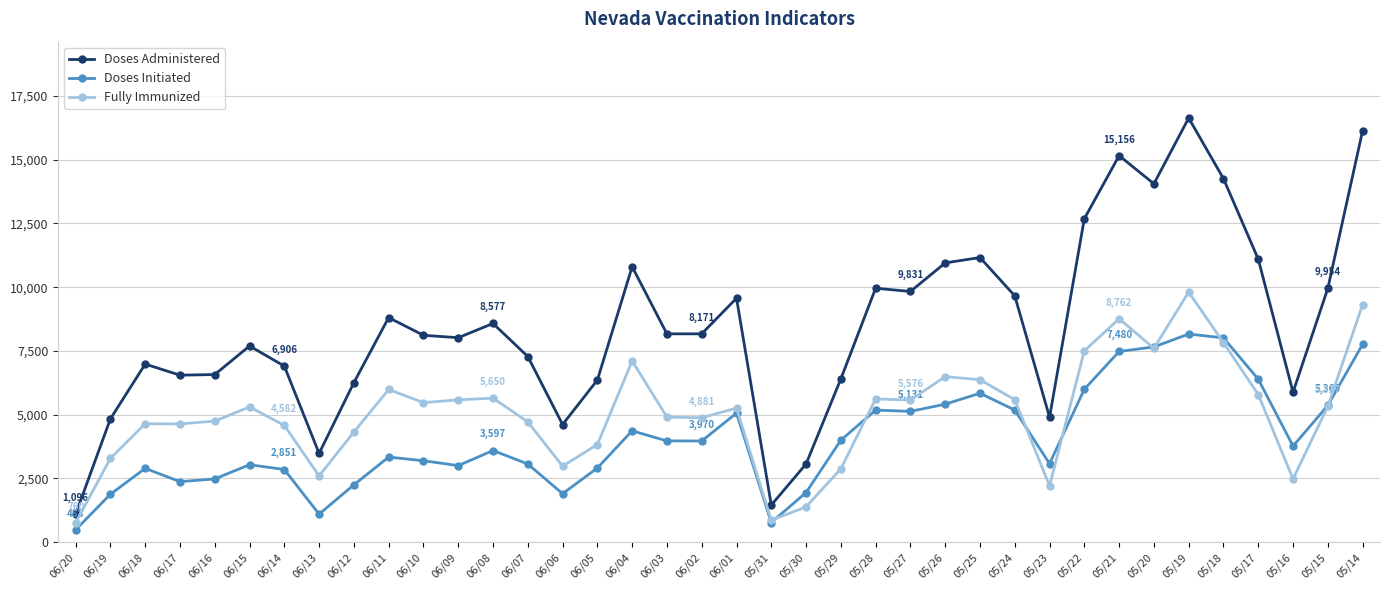

Rank the series by their maximum value, from lowest to highest.

Doses Initiated, Fully Immunized, Doses Administered